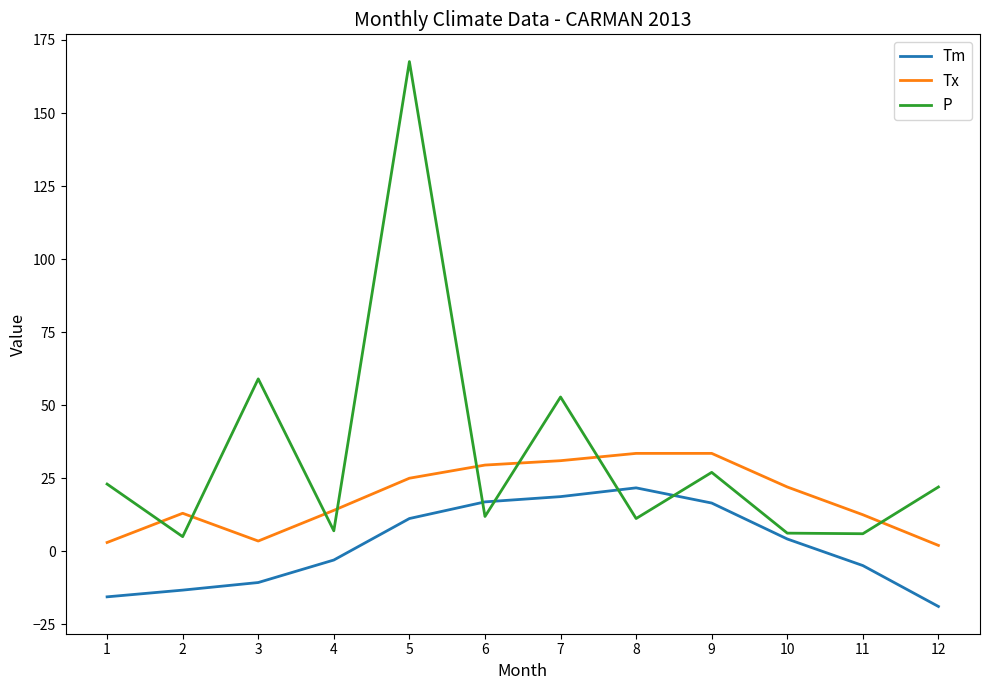

Is this an area chart (filled region under the line)?

No